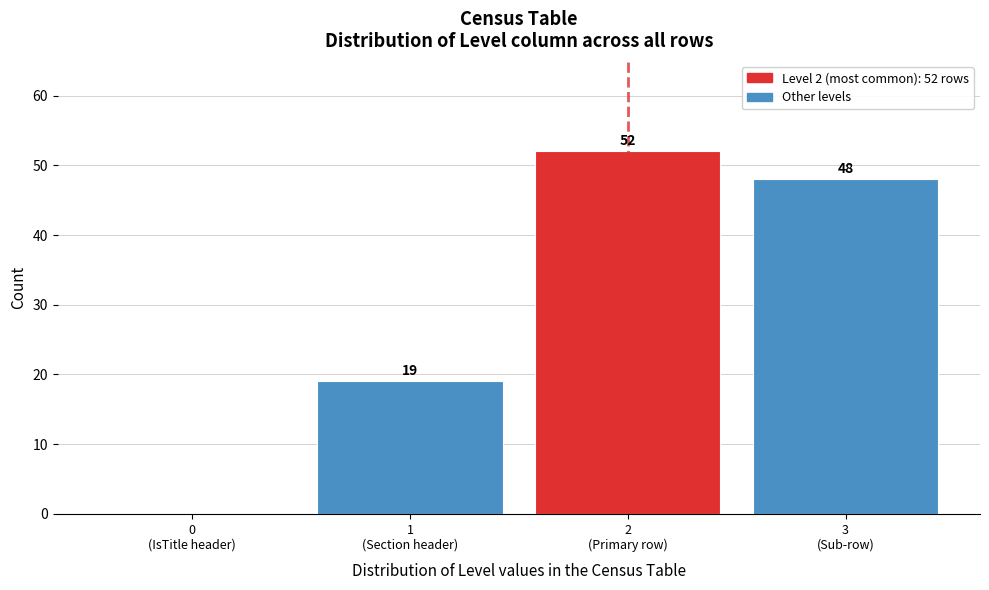

What is the maximum value shown in the chart?

52